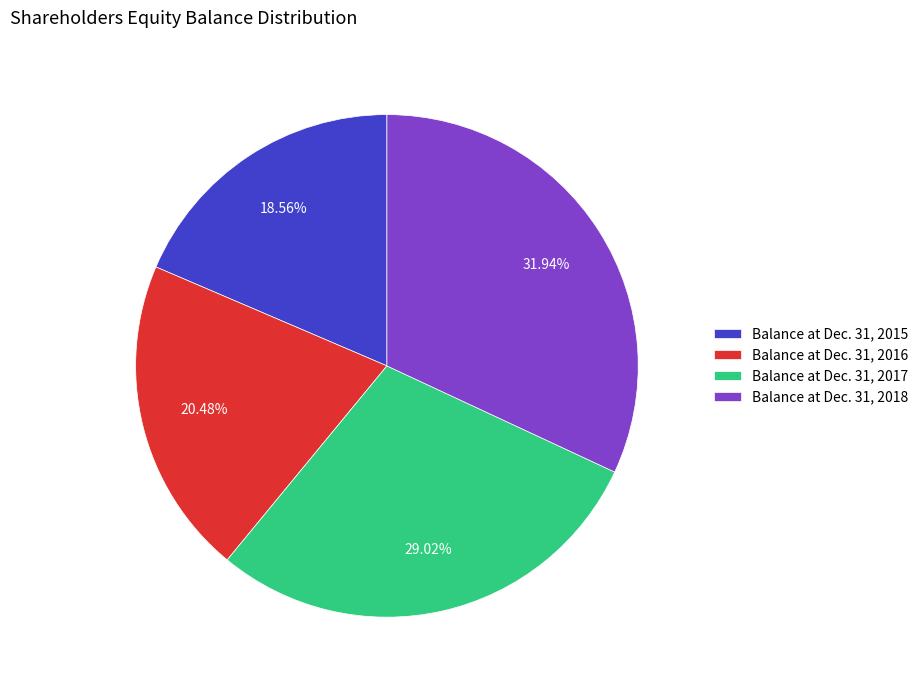

How many segments does this pie chart have?

4